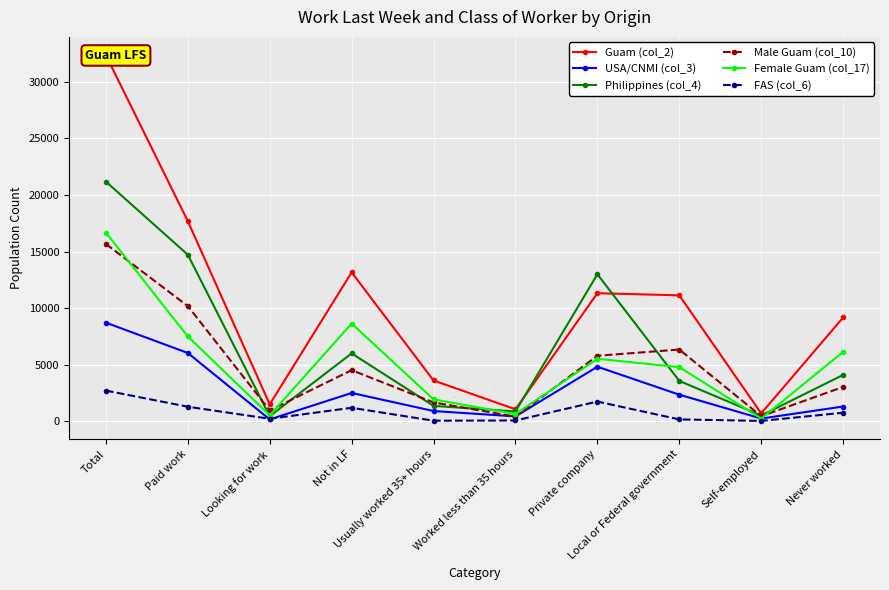

What is the label of the 7th point from the right?

Not in LF